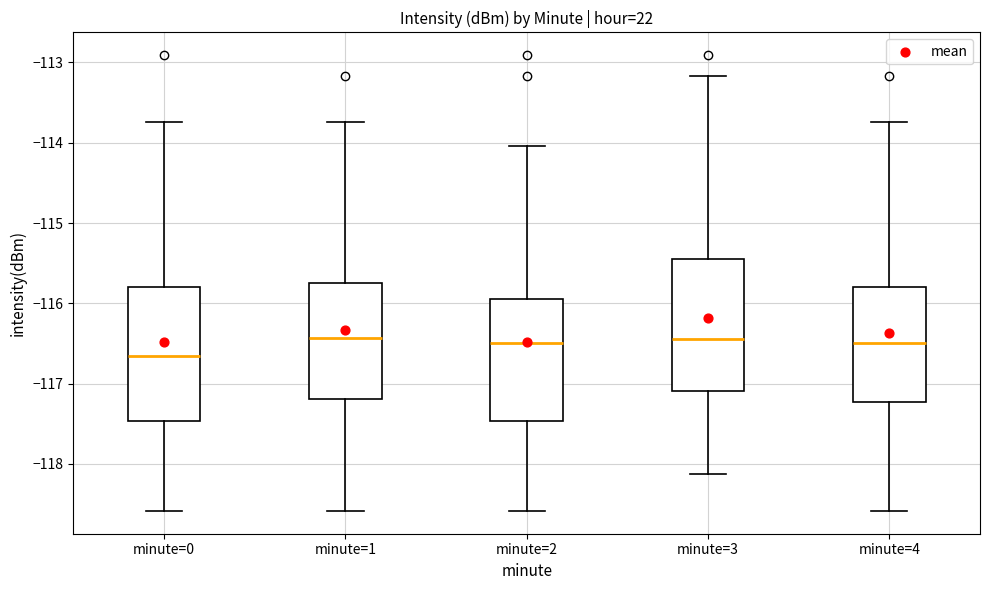

Reading left to right, transcribe this box plot: for each box, give where its median line is, the range the box spans, and where its two whiskers end, as read against the y-axis. The values are not printed on the chart, so give them approximately, as read against the axis.

minute=0: median -116.7, box -117.5 to -115.8, whiskers -118.6 to -113.7
minute=1: median -116.4, box -117.2 to -115.7, whiskers -118.6 to -113.7
minute=2: median -116.5, box -117.5 to -116.0, whiskers -118.6 to -114.0
minute=3: median -116.5, box -117.1 to -115.5, whiskers -118.1 to -113.2
minute=4: median -116.5, box -117.2 to -115.8, whiskers -118.6 to -113.7